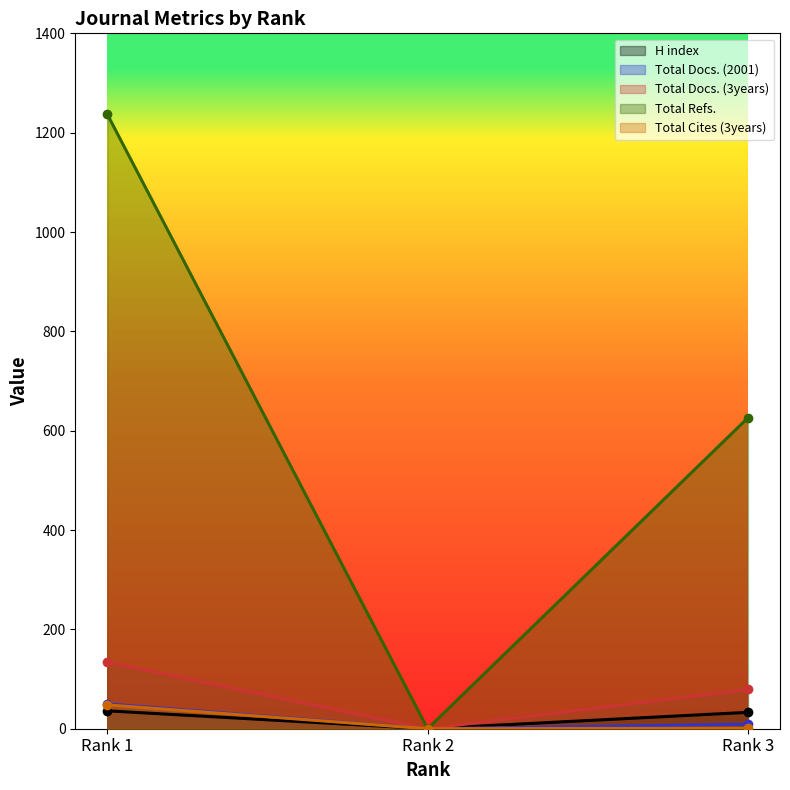

What are all the series names shown in the legend?

H index, Total Docs. (2001), Total Docs. (3years), Total Refs., Total Cites (3years)